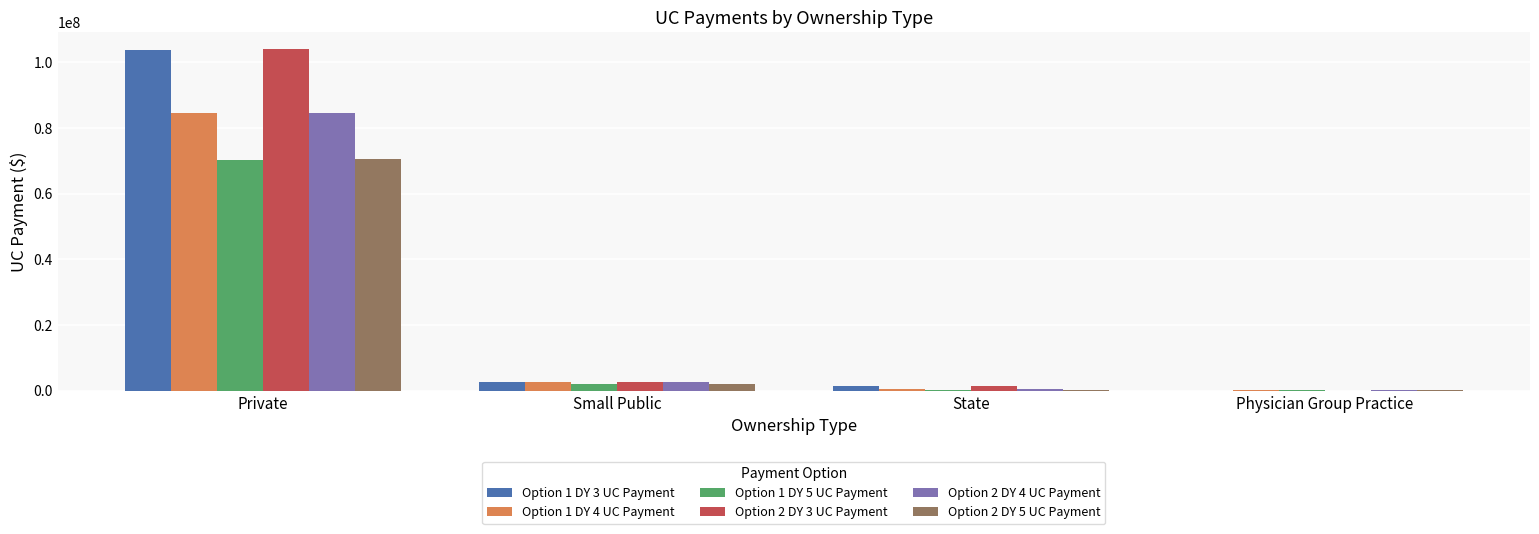

The Option 1 DY 3 UC Payment series shows 2568130.8 at Small Public. True or false?

True